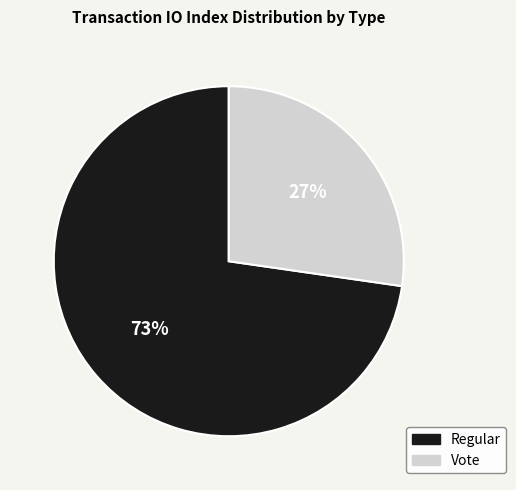

Is it true that Vote is 27% of the pie?

True